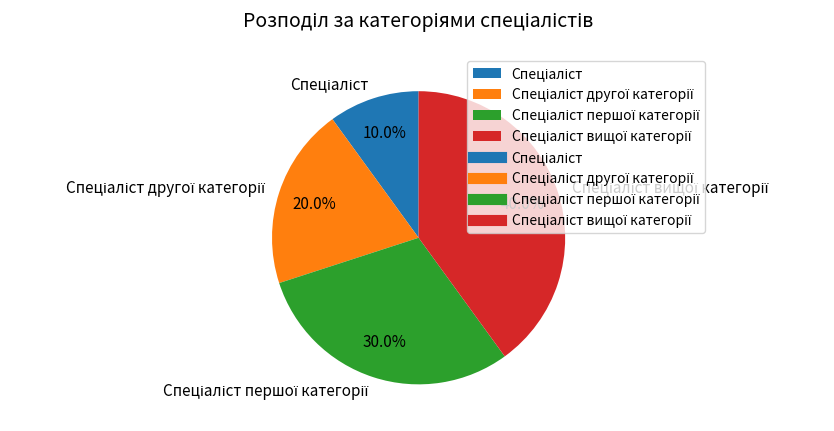

Is there any slice that represents more than half of the pie?

No